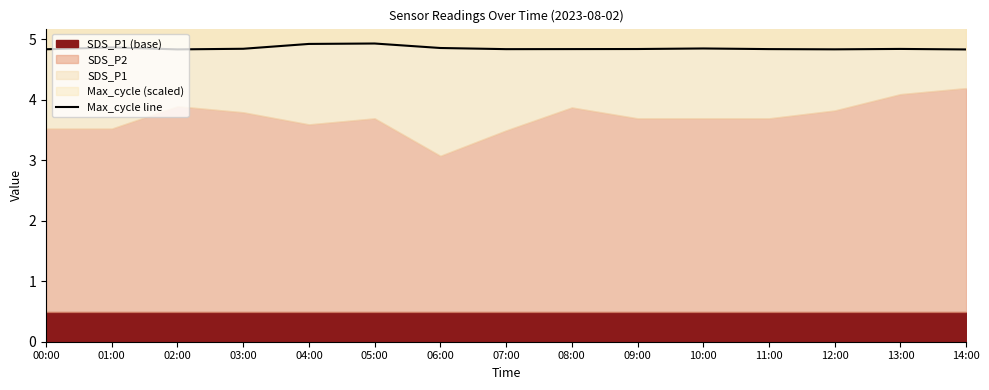

How many lines are shown in the chart?

1